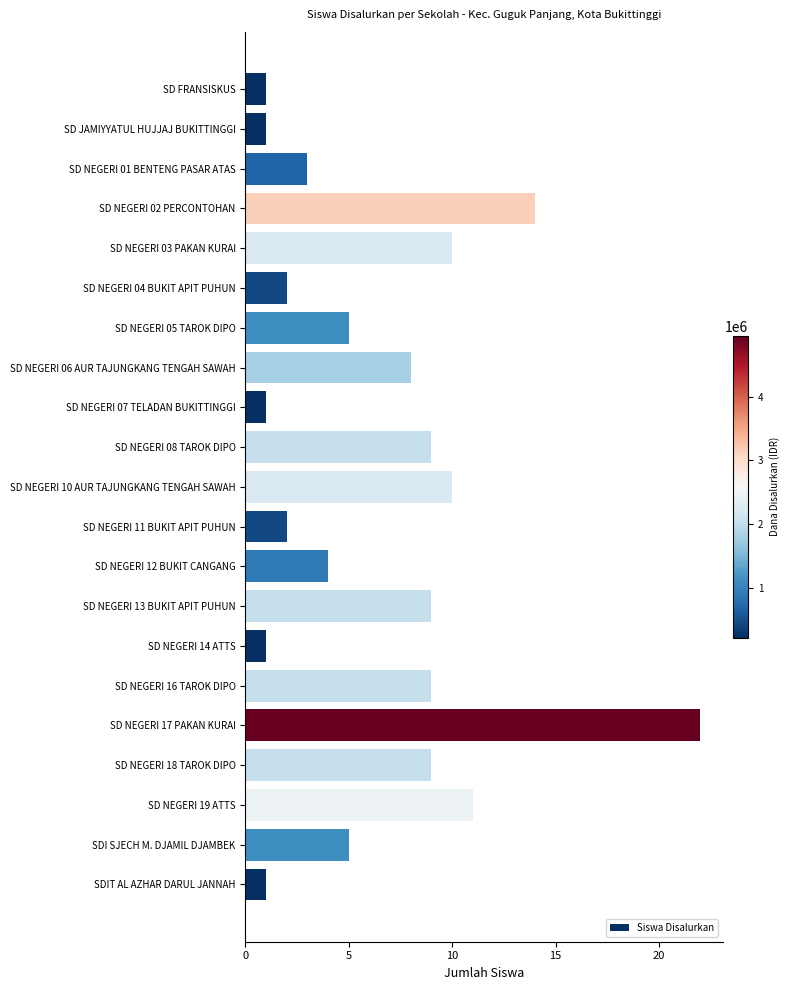

The chart shows a value of 10 at SD NEGERI 03 PAKAN KURAI. True or false?

True